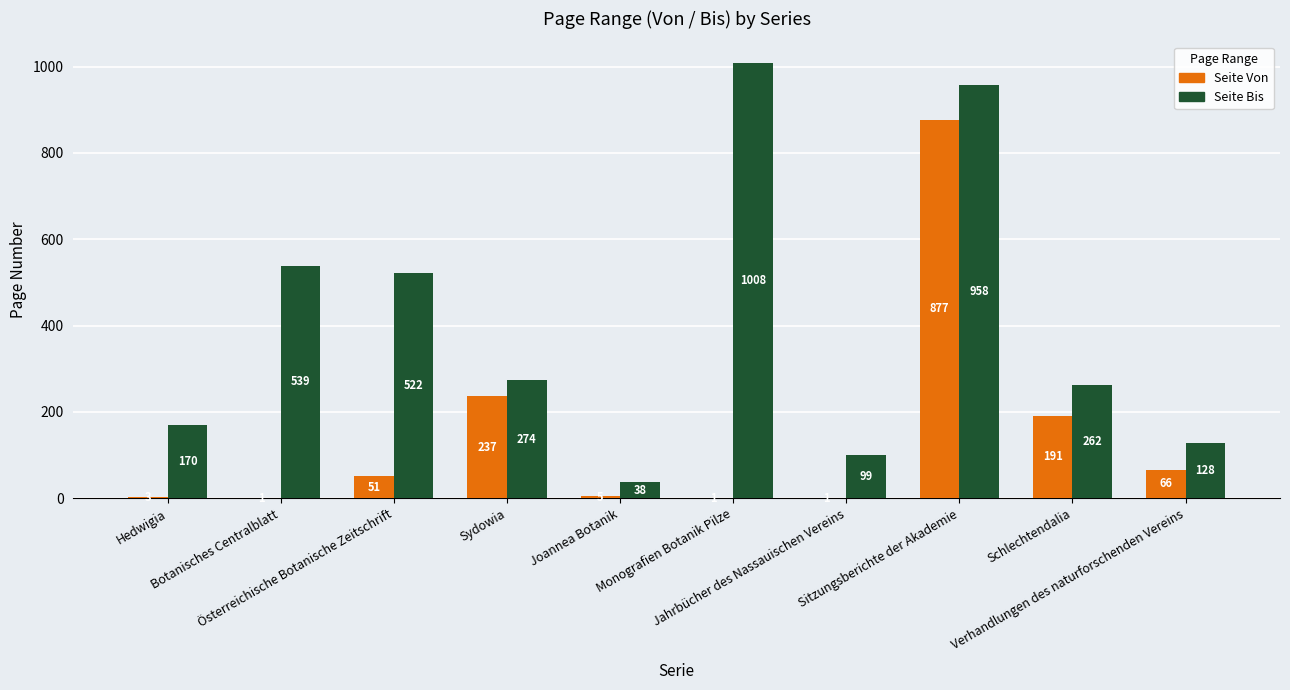

What are all the series names shown in the legend?

Seite Von, Seite Bis